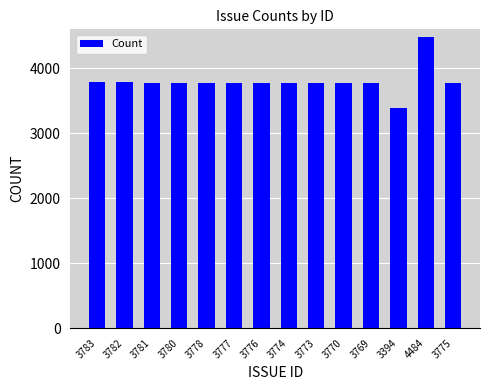

What position from the right is 3781?

12